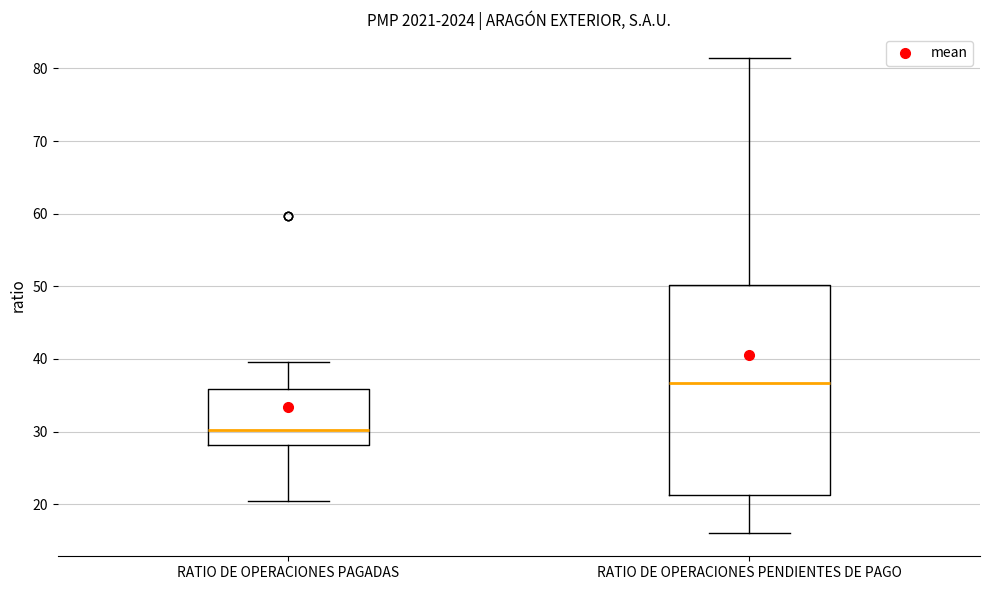

Which box's median line is the highest?

RATIO DE OPERACIONES PENDIENTES DE PAGO